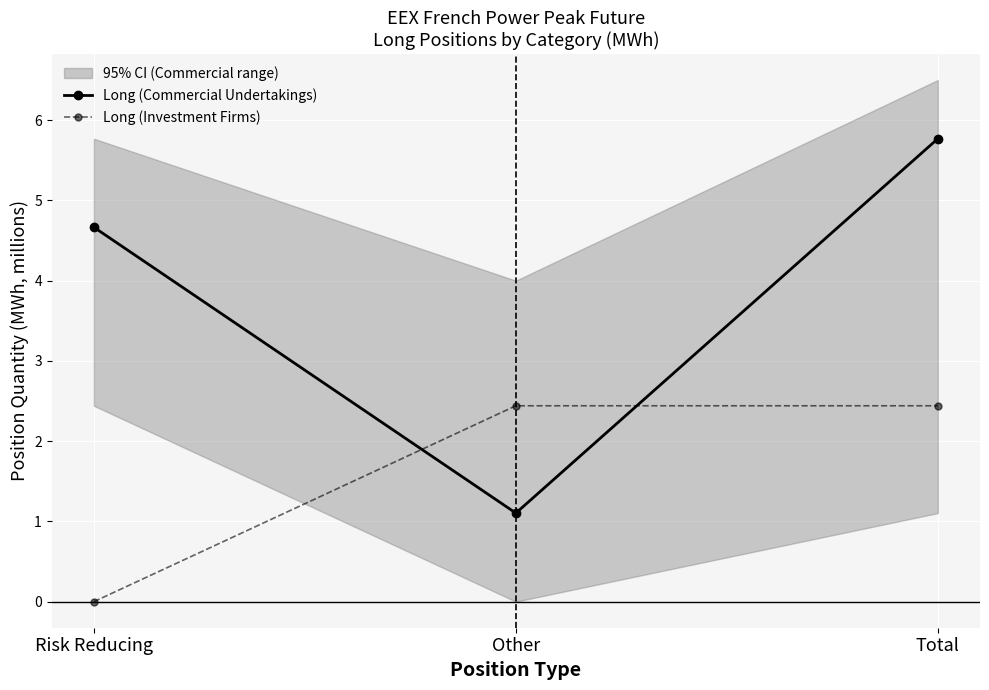

How many categories are shown in the chart?

3